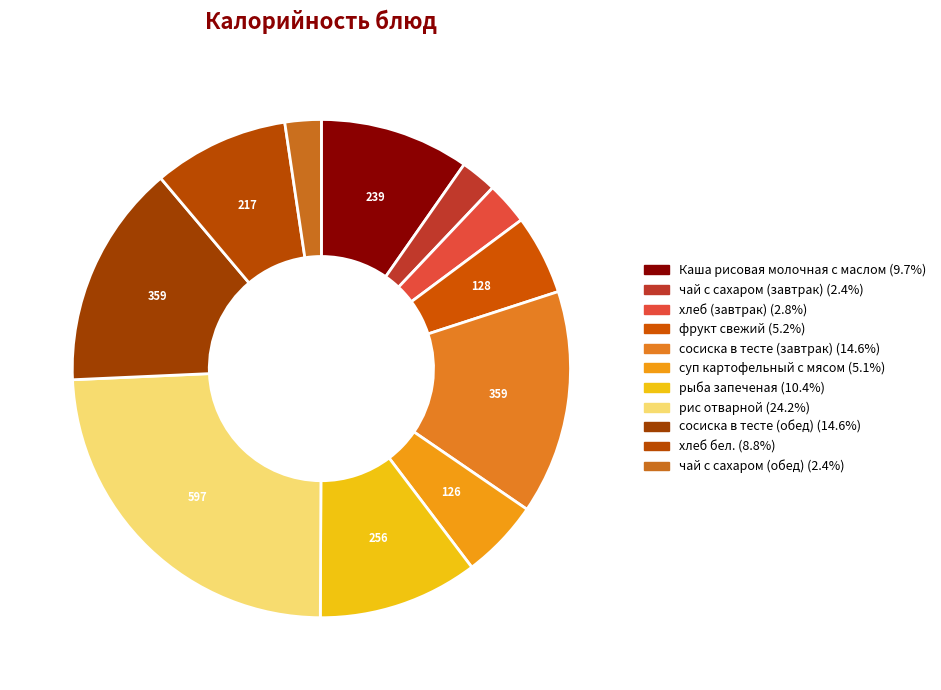

To the nearest percent, what is the difference between the largest and smallest slice percentages?

22%